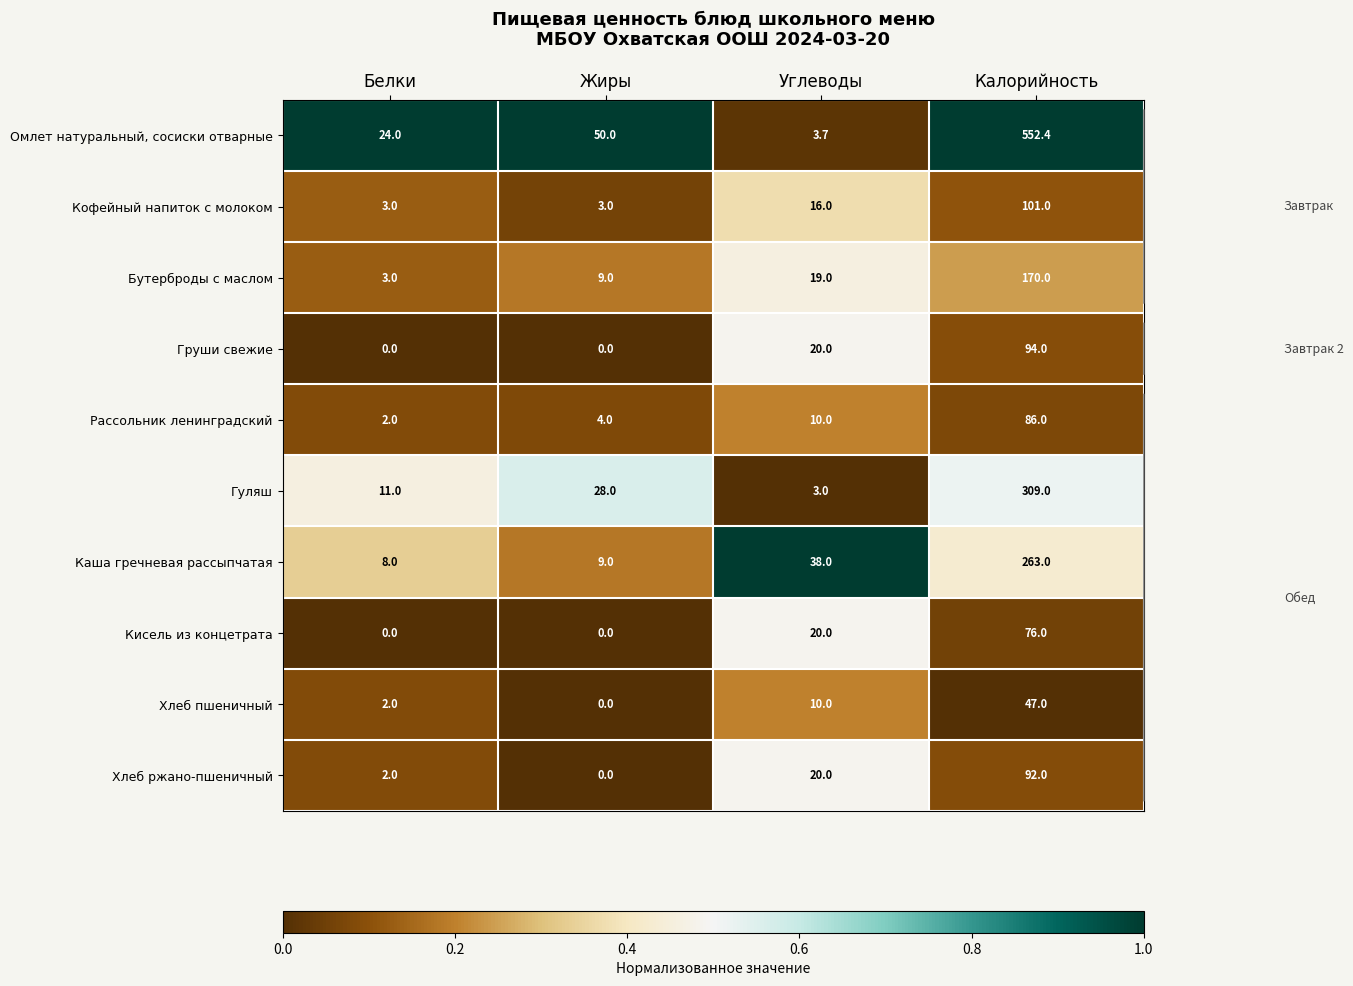

What is the total value across all series at Жиры?

103.0